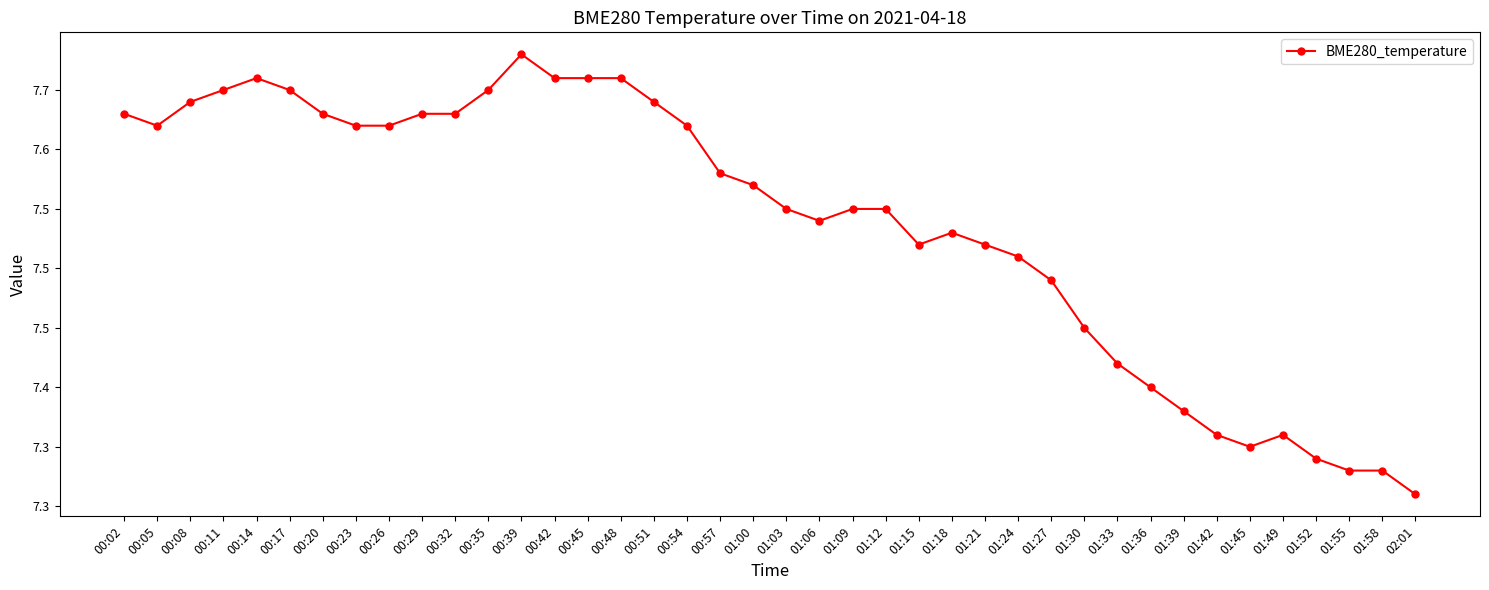

What is the average value?

7.5